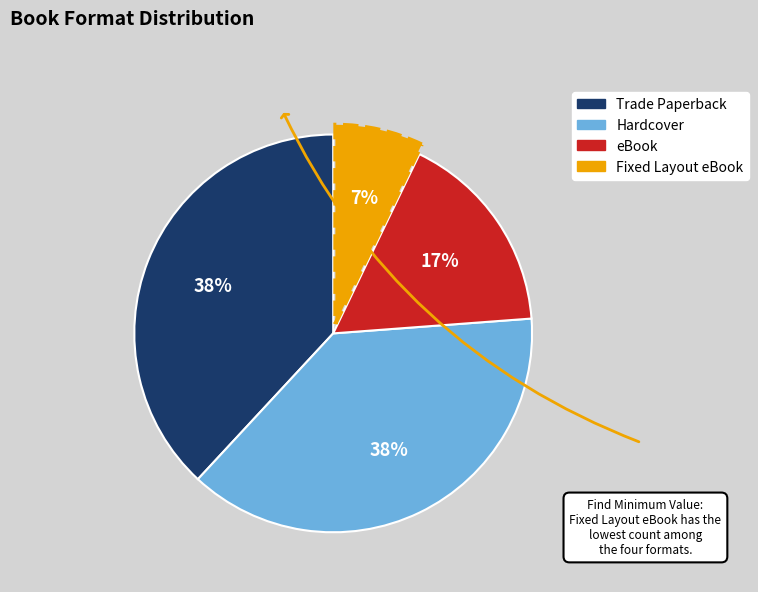

Does eBook account for over 50% of the chart?

No